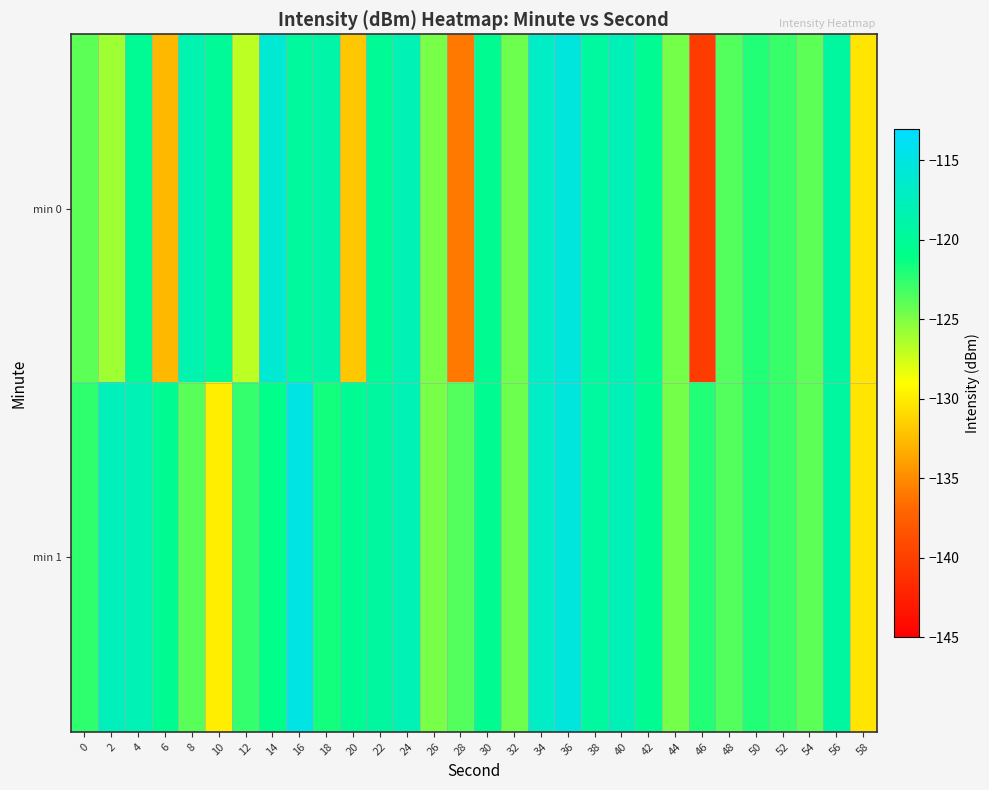

At which category is the sum across all series the highest?

36